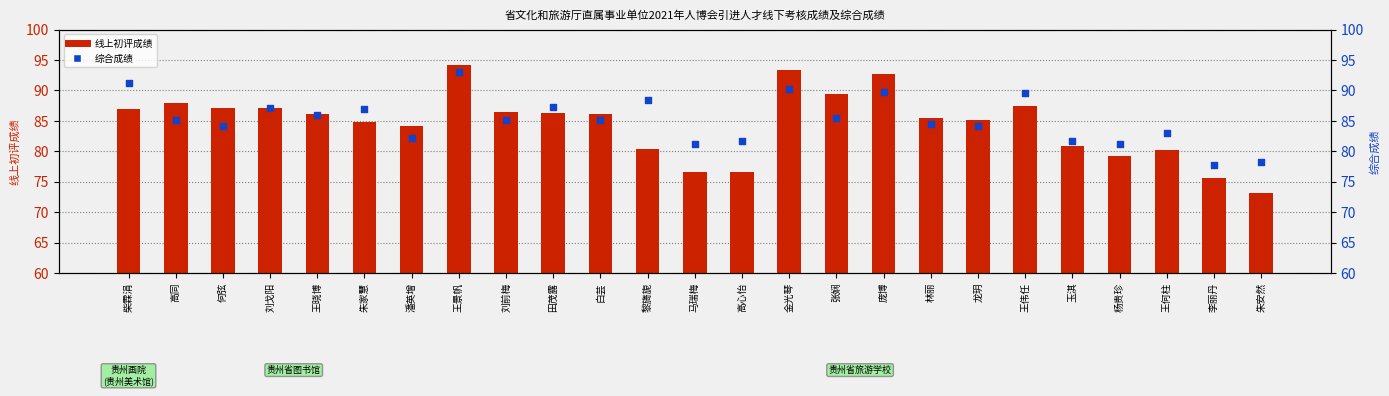

Which series contains the lowest Y value?

线上初评成绩